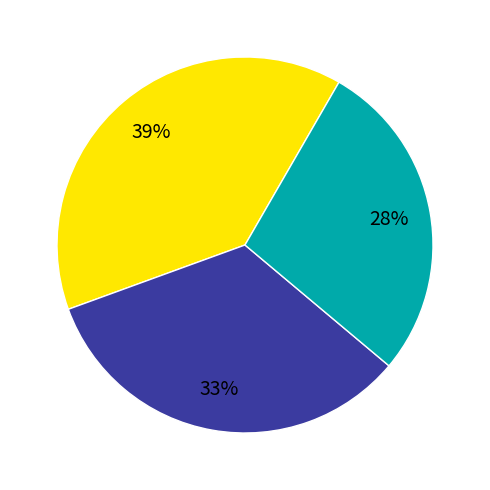

How many slices are in this pie chart?

3